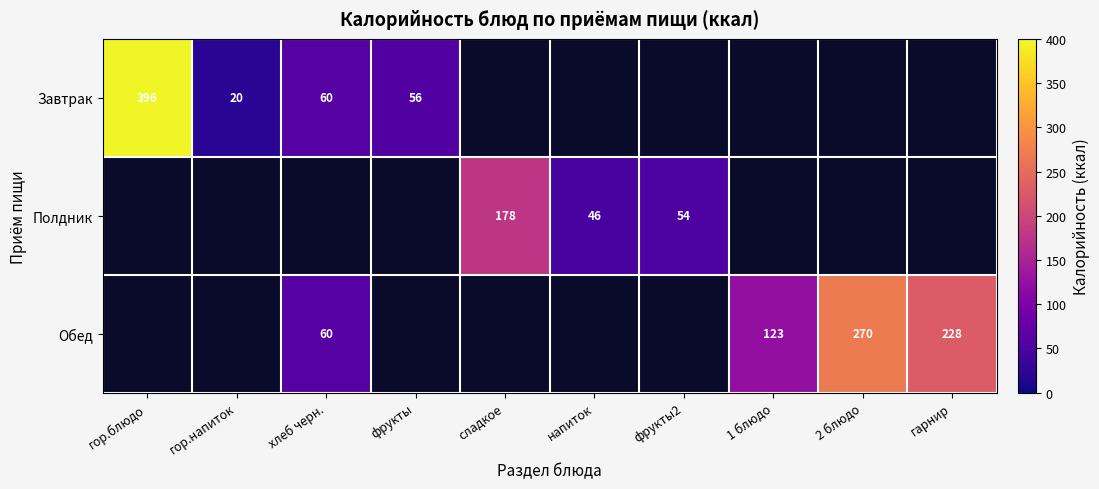

The Завтрак series shows 8.1 at гор.напиток. True or false?

False